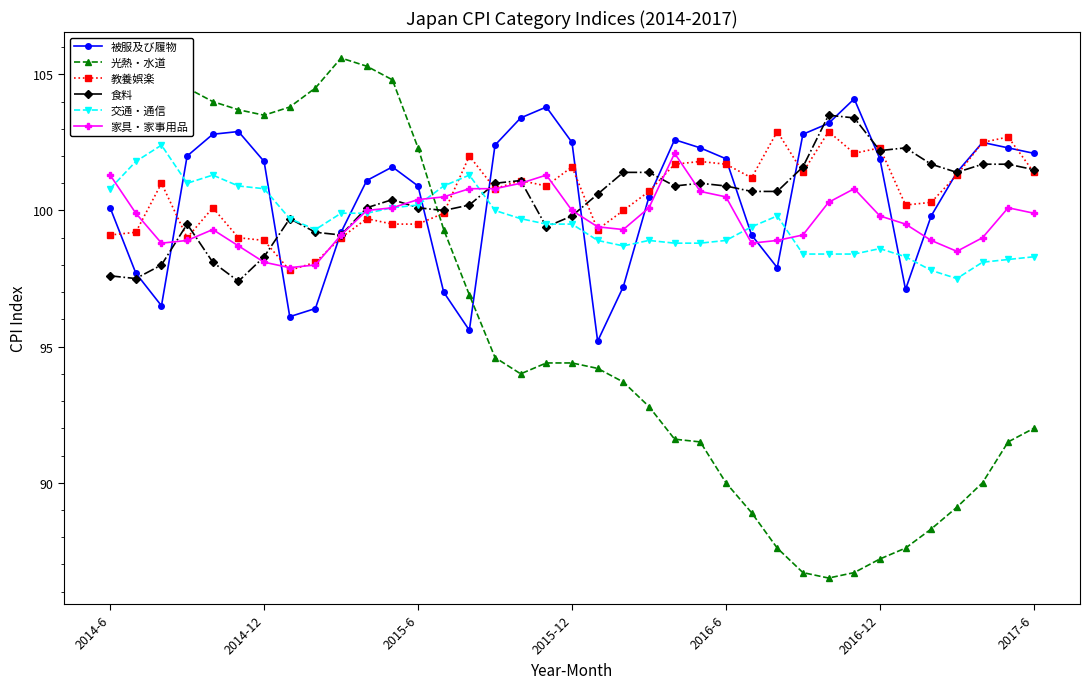

True or false: 被服及び履物 and 交通・通信 cross at least once.

True